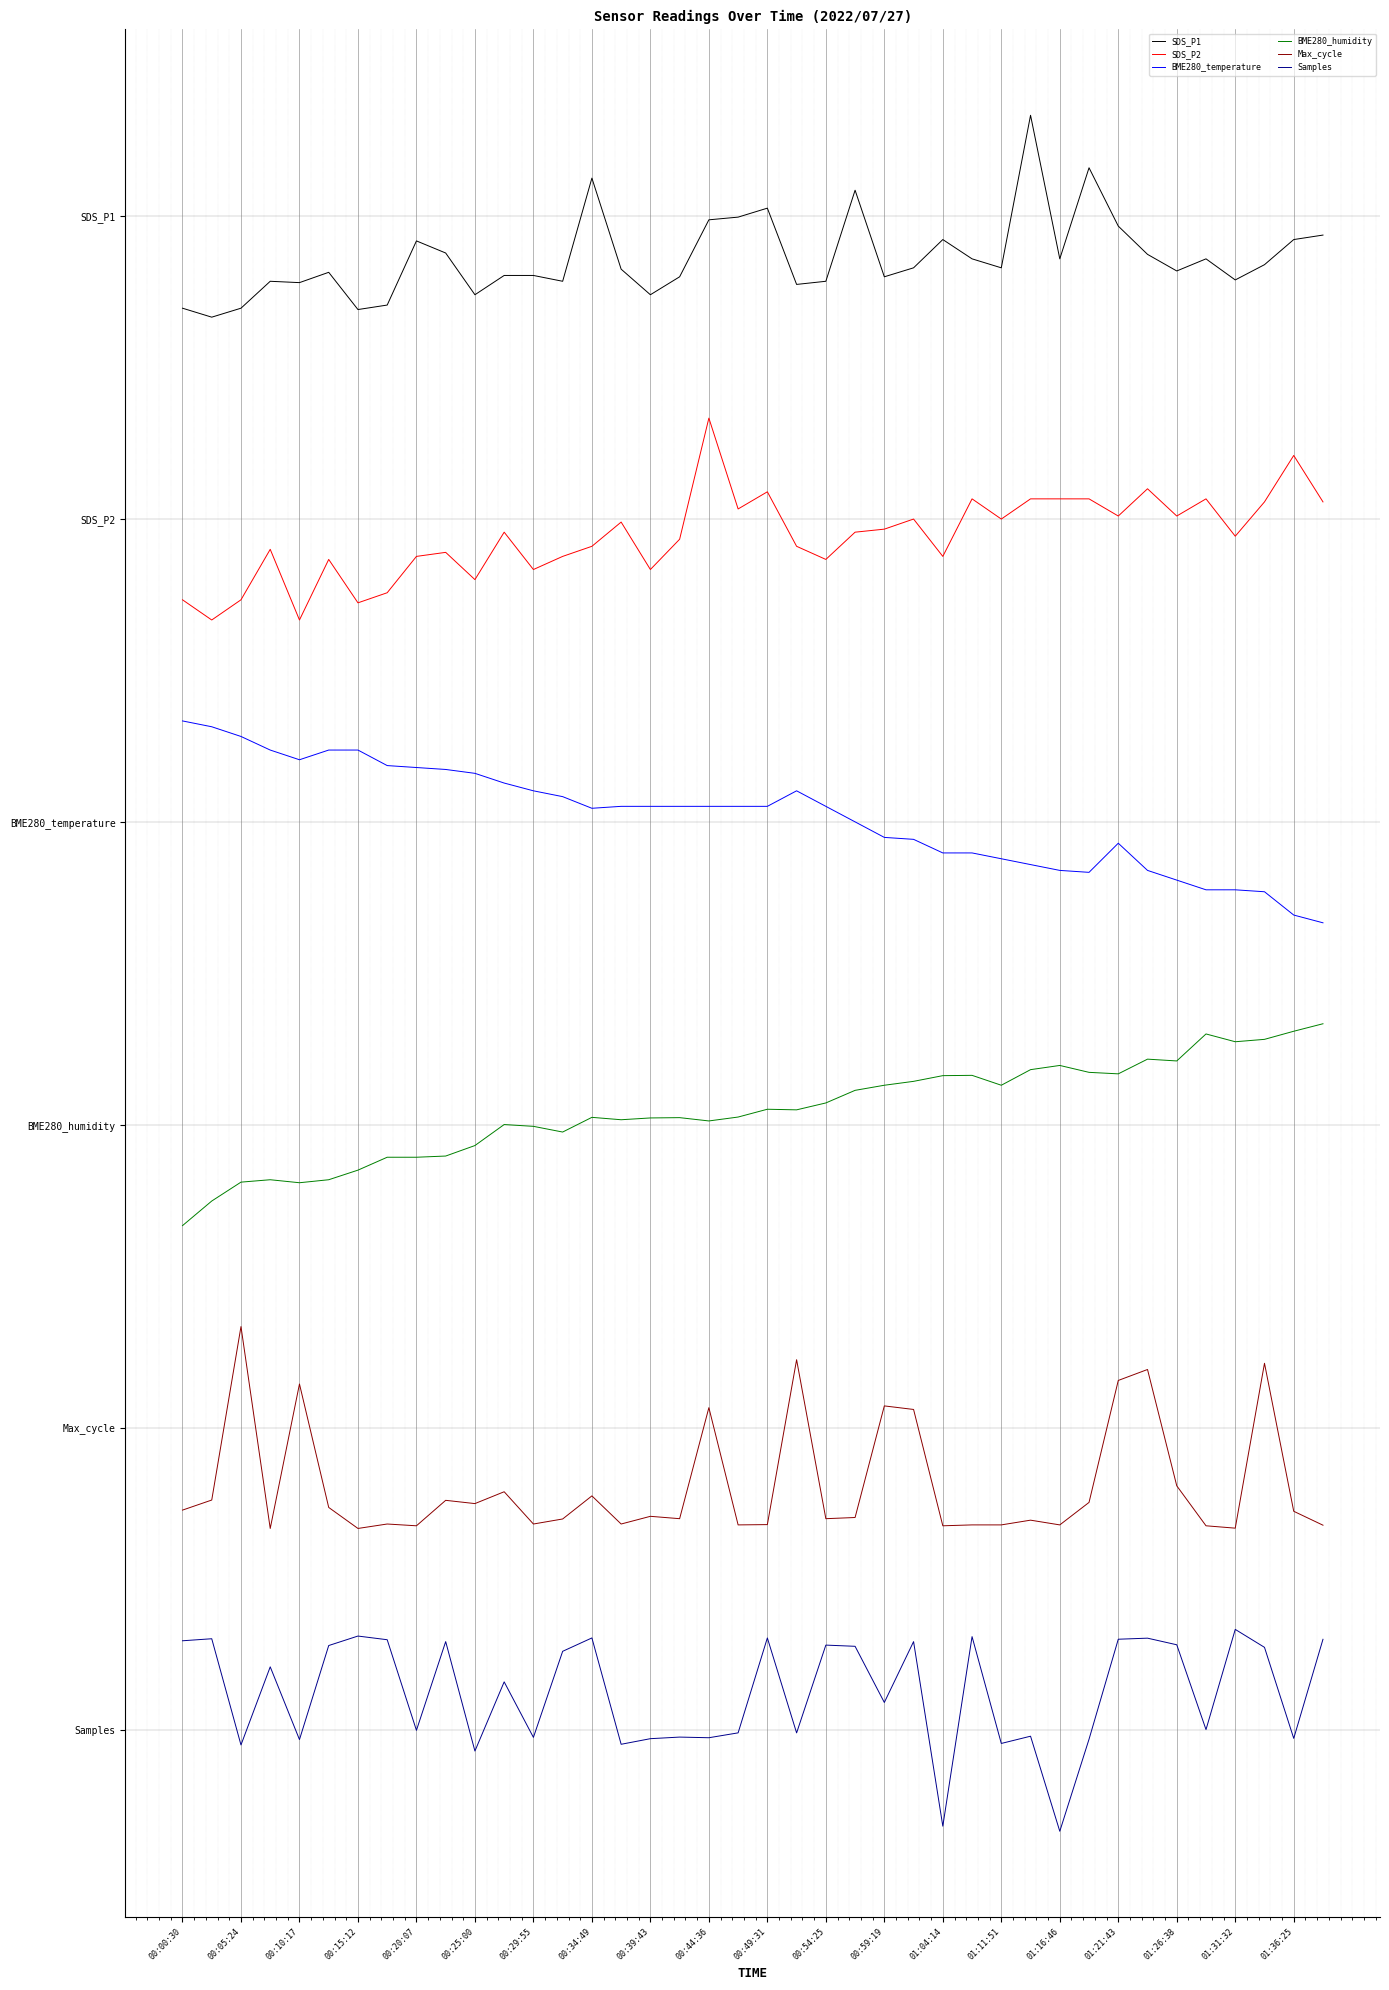

What are all the series names shown in the legend?

SDS_P1, SDS_P2, BME280_temperature, BME280_humidity, Max_cycle, Samples